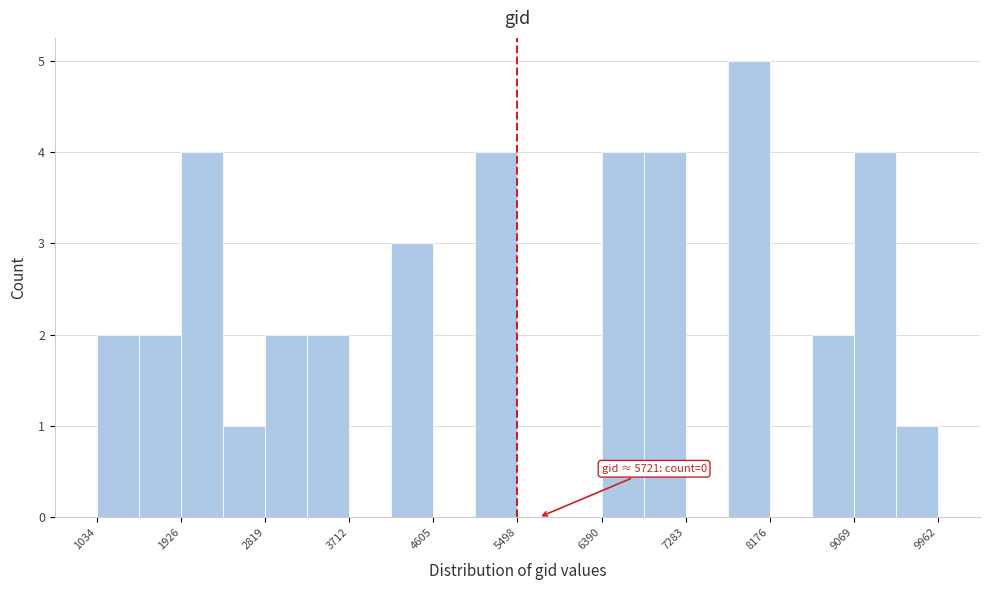

Over which range of the x-axis is the bar tallest?

7700 to 8200